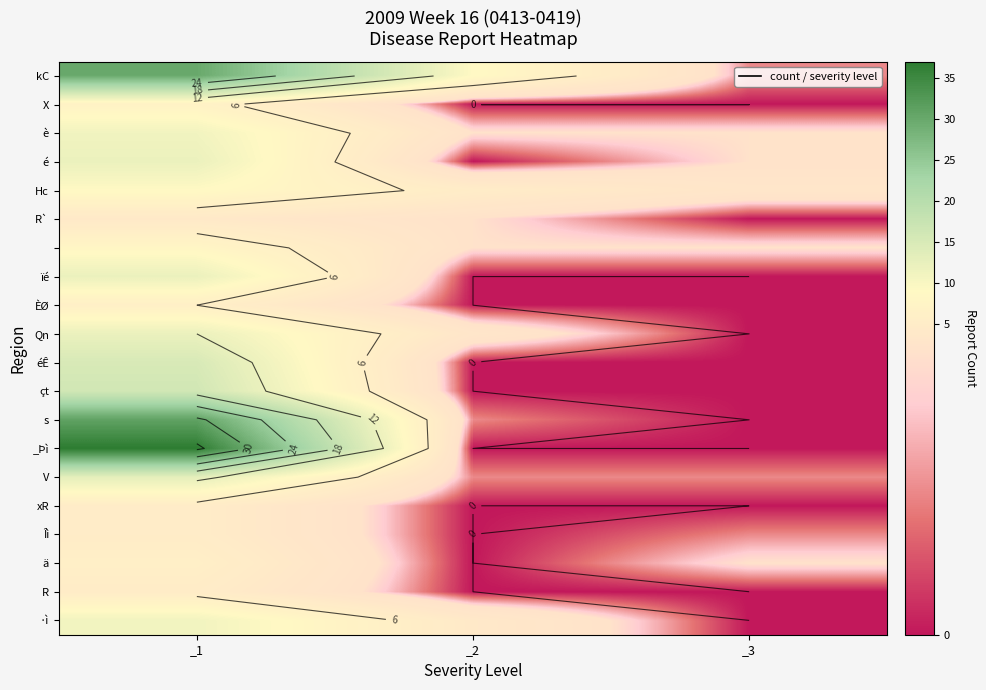

True or false: xR has a value of 3 at _1.

False